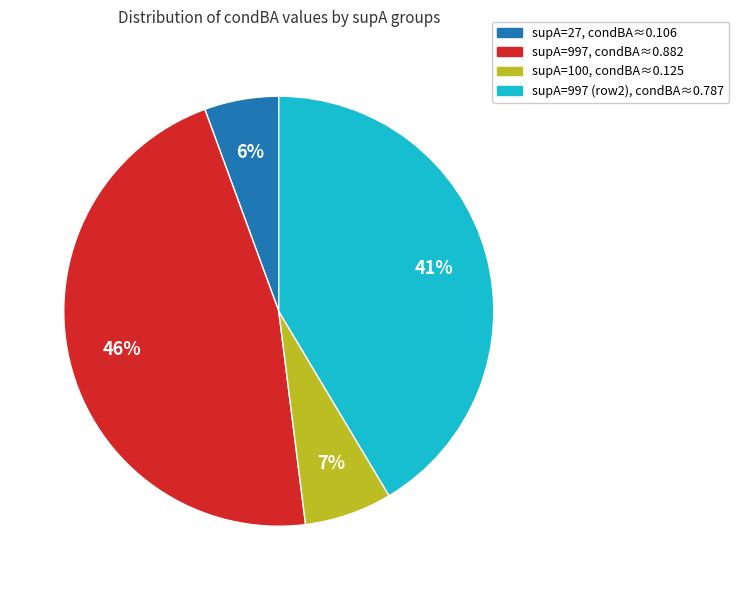

Does any single category account for the majority?

No